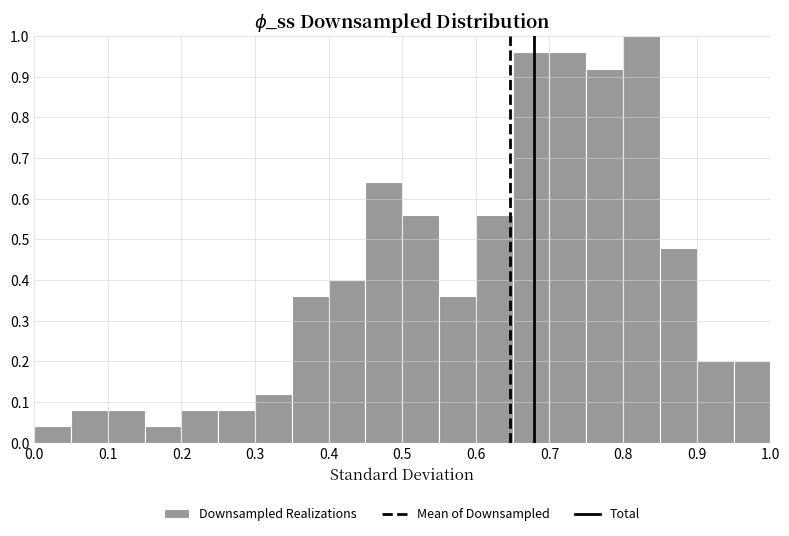

What is the height of the bar covering 0.45 to 0.50 on the x-axis? The values are not printed on the chart, so give them approximately, as read against the axis.

0.64